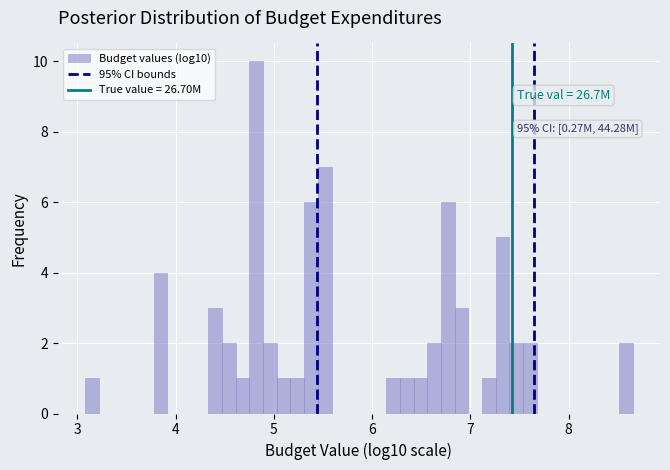

Around what value on the x-axis is the tallest bar? Give the approximate position of its centre, as read against the axis.

4.8